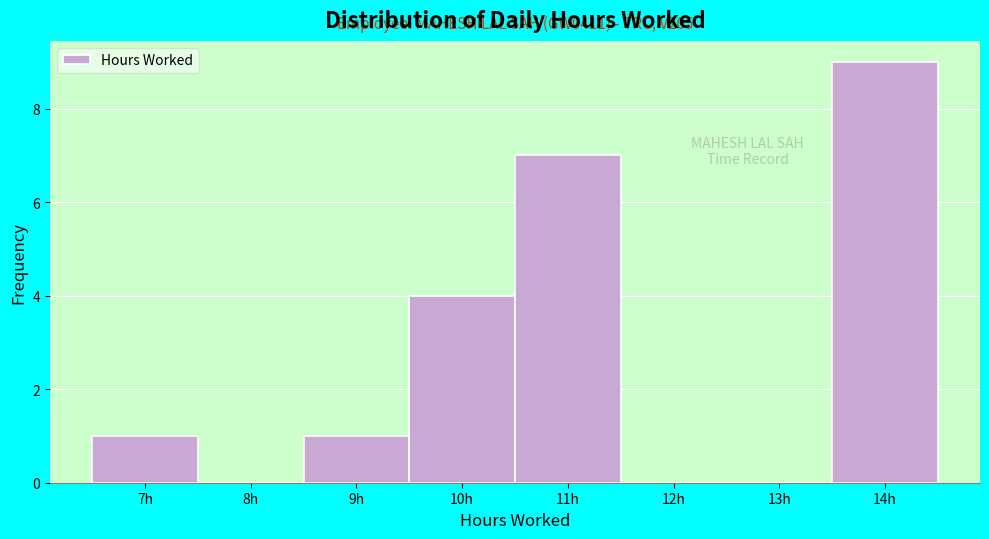

Reading left to right, list all the values displayed in this chart.

7h=1	8h=0	9h=1	10h=4	11h=7	12h=0	13h=0	14h=9